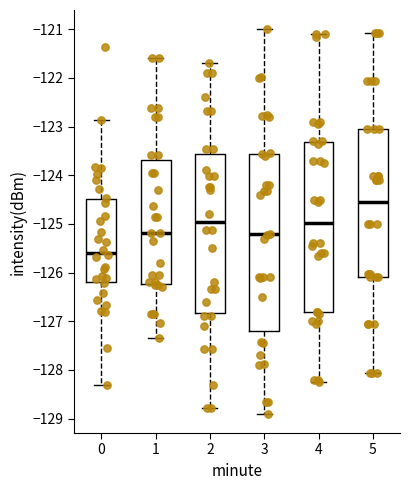

Where does the median line of the box at x = 0 sit on the y-axis? The values are not printed on the chart, so give them approximately, as read against the axis.

-125.6